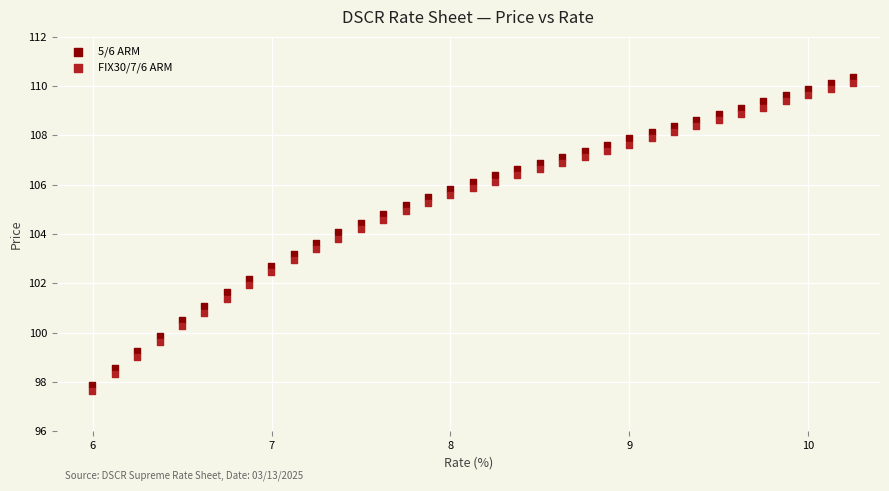

Across all data points, what is the range of X values (max minus min)?

4.3